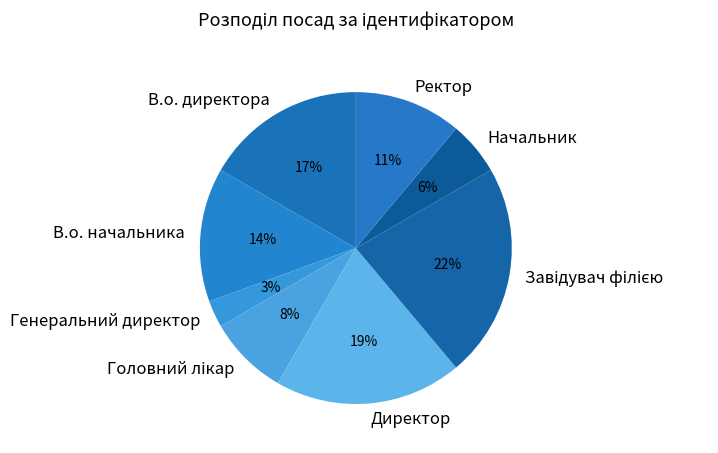

Combined, do Генеральний директор and Директор account for over 50%?

No